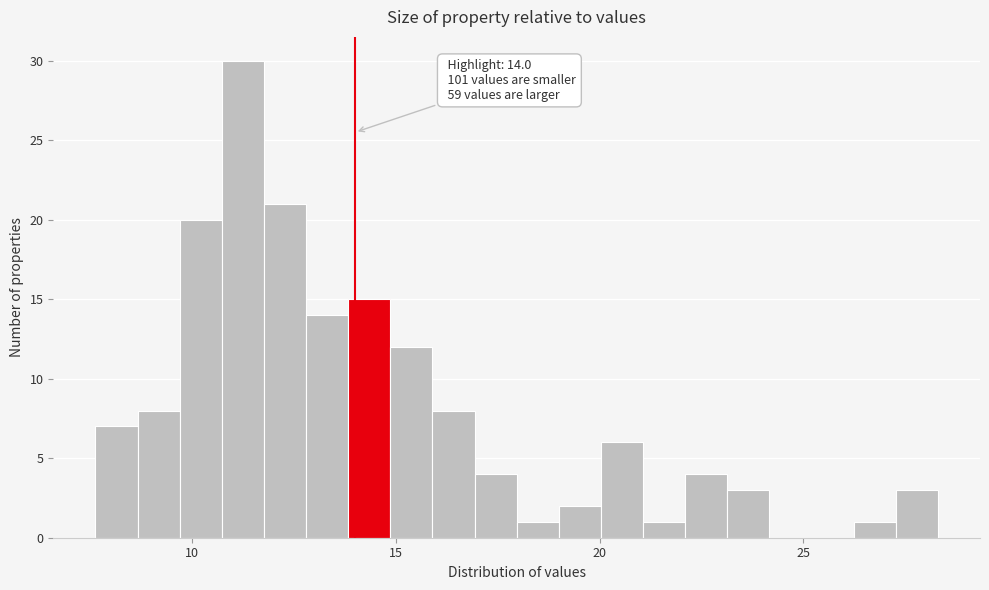

Around what value on the x-axis is the tallest bar? Give the approximate position of its centre, as read against the axis.

11.0